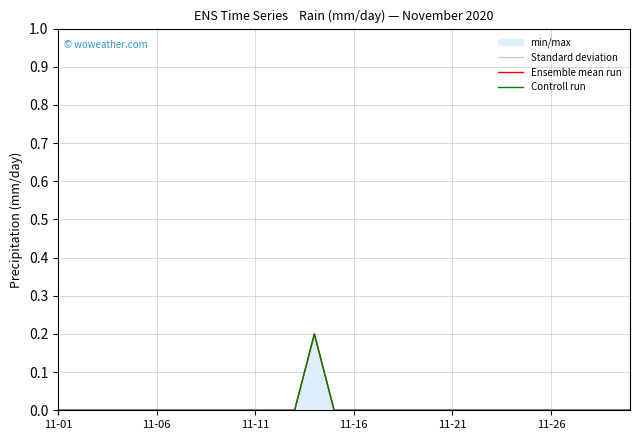

True or false: Ensemble mean run and Standard deviation cross at least once.

False